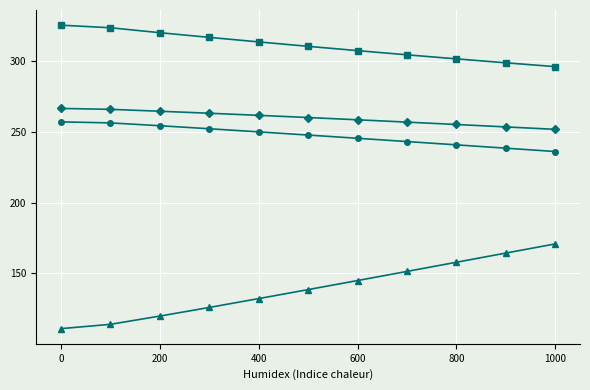

What is the greatest value displayed?

325.3